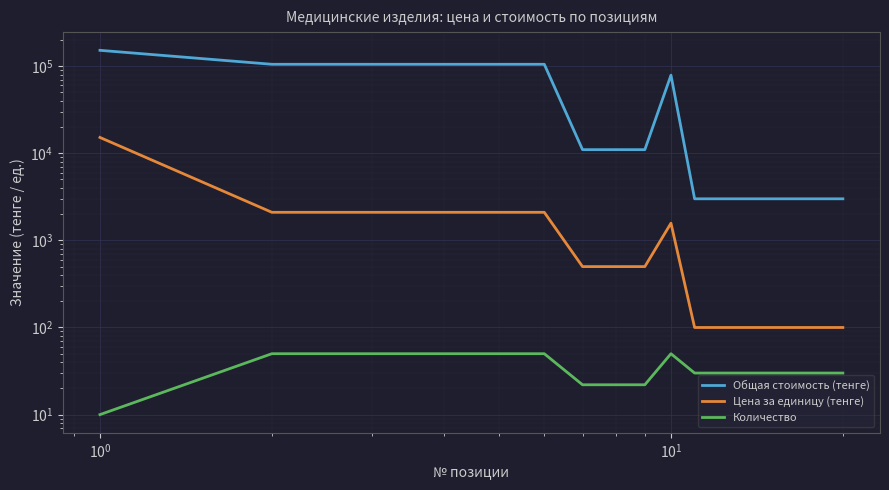

True or false: Общая стоимость (тенге) has more than 2 interior local peaks.

False